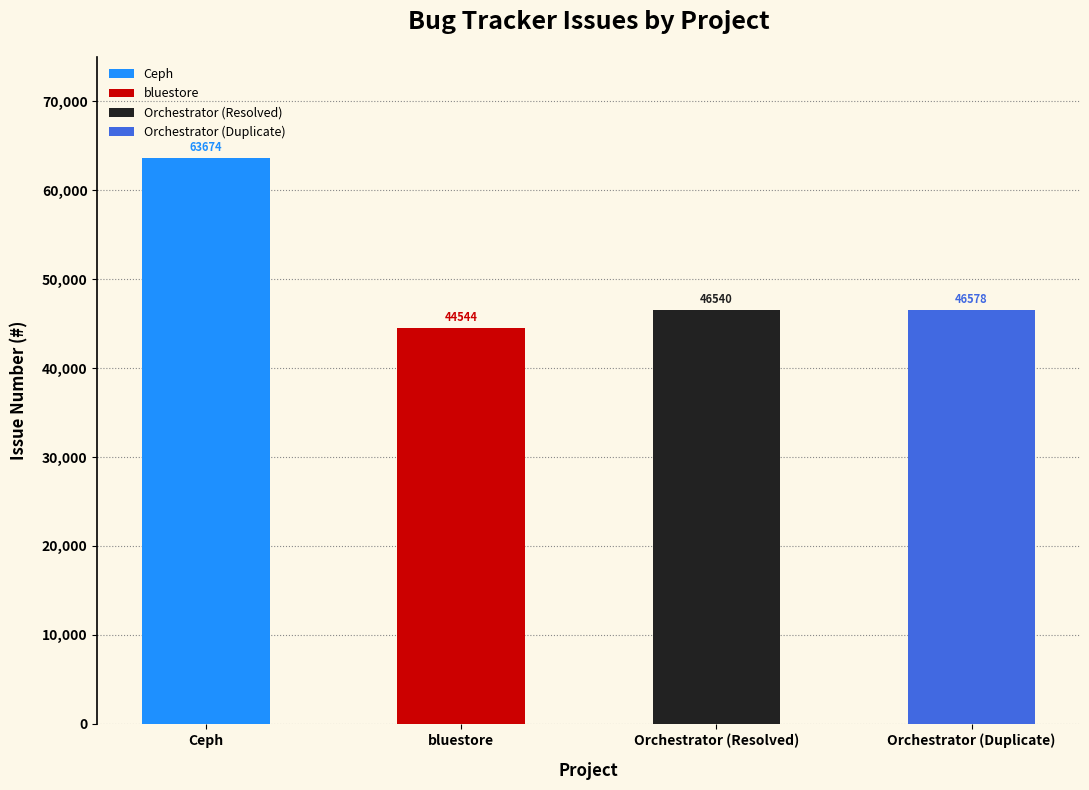

What is the maximum value shown in the chart?

63674